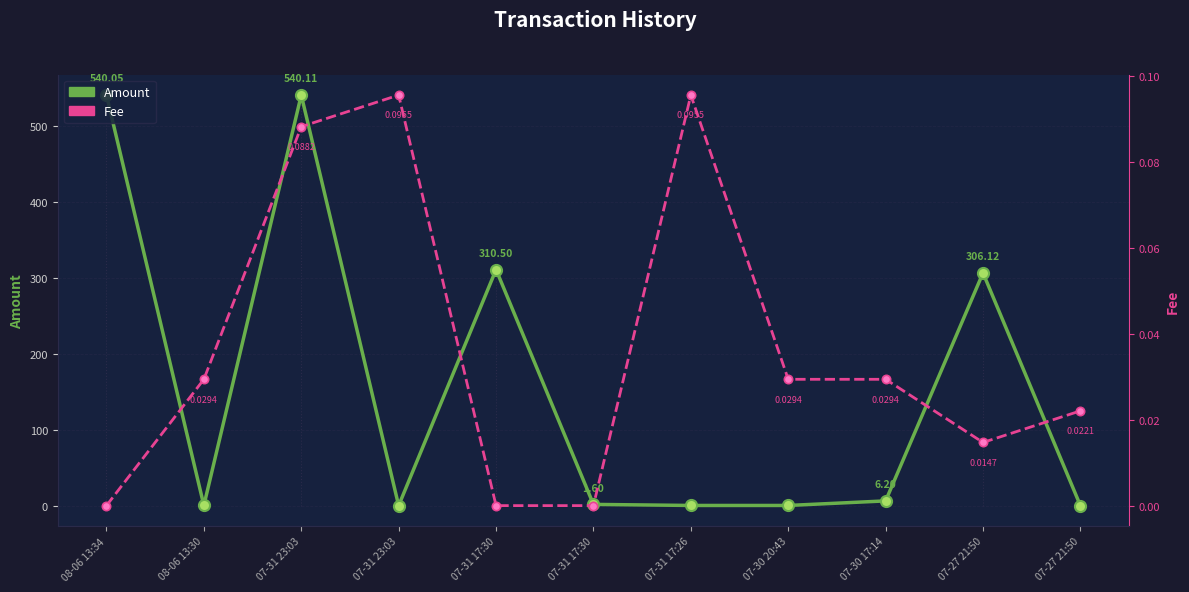

Which has a higher value, 07-30 20:43 or 07-31 23:03?

07-31 23:03